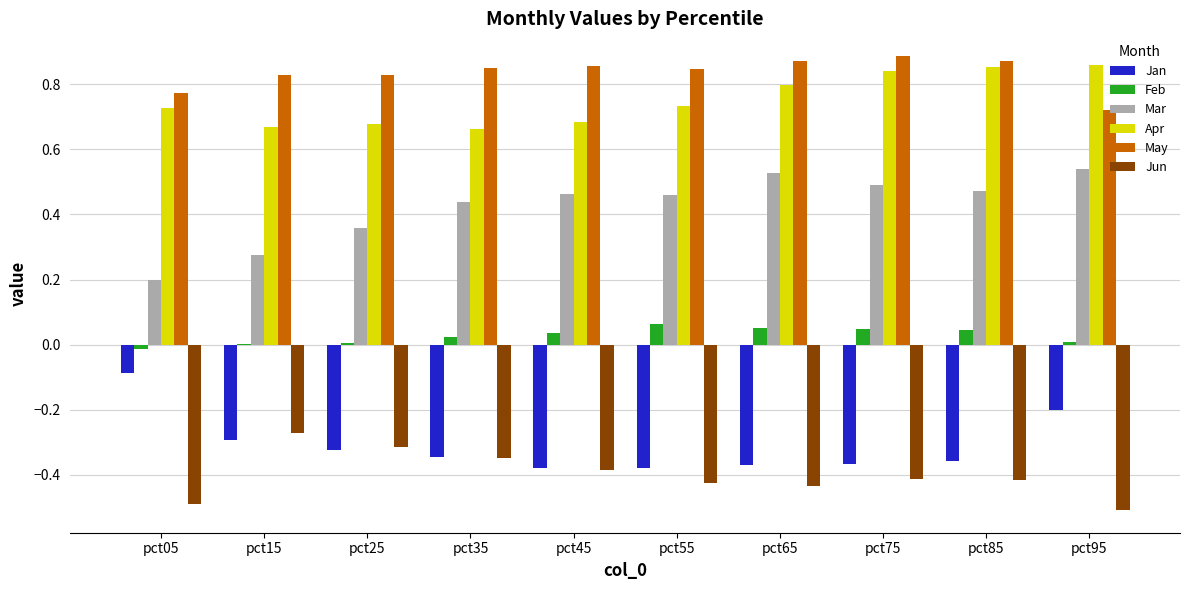

What is the sum of the Apr values at pct75 and pct55?

1.6